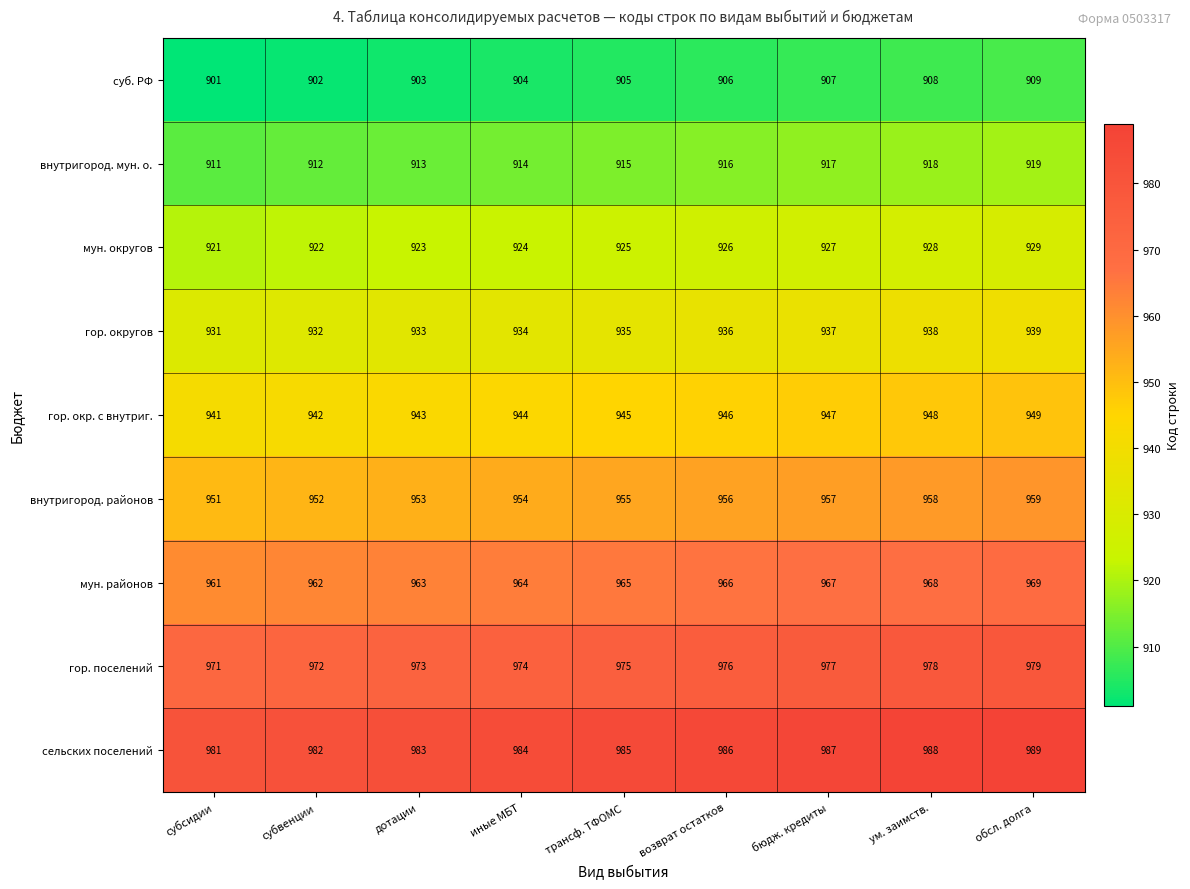

What is the difference between the highest and lowest values at дотации?

80